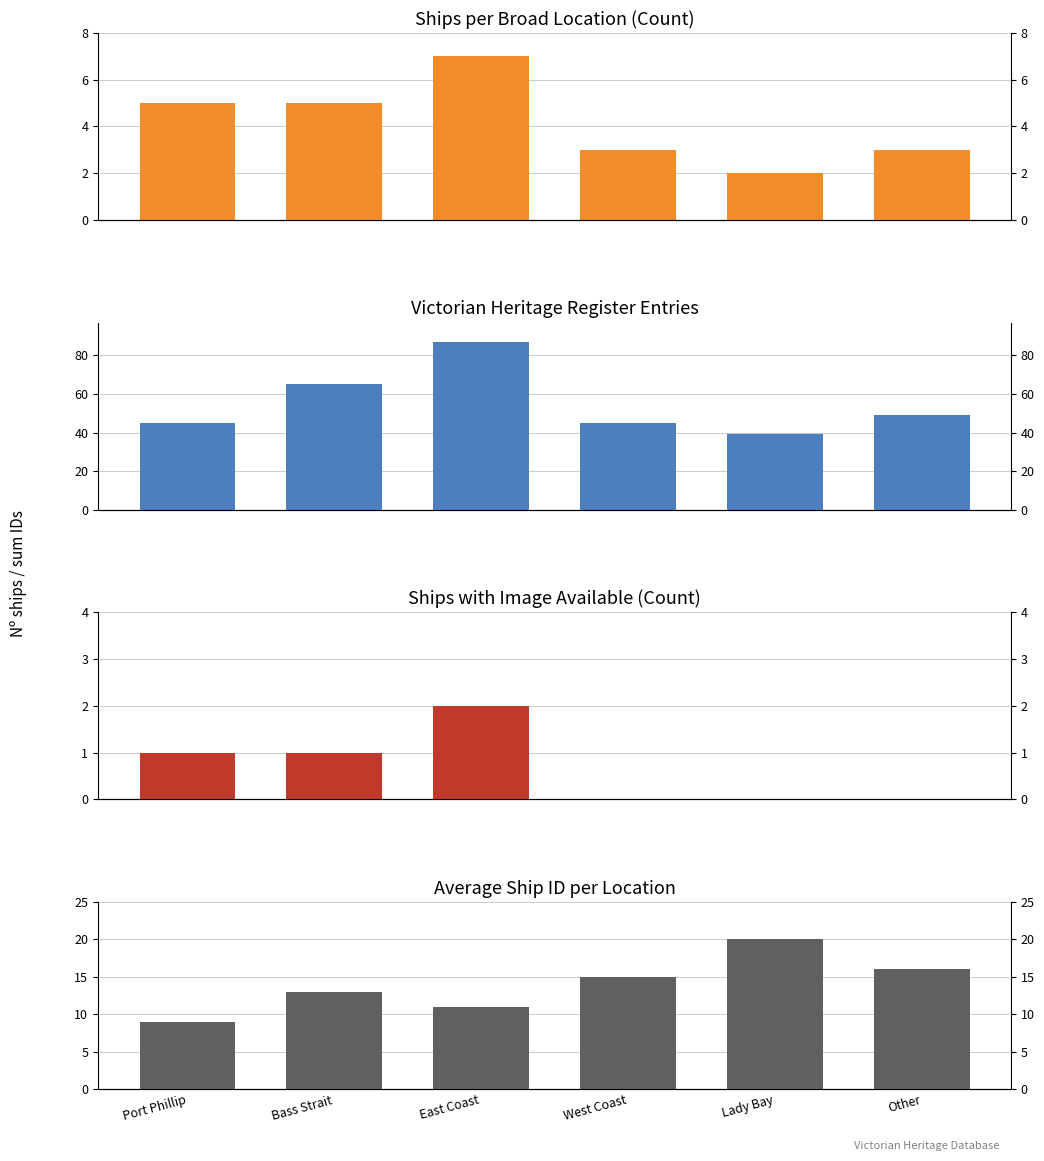

What is the sum of the Average Ship ID per Location values at Port Phillip and West Coast?

24